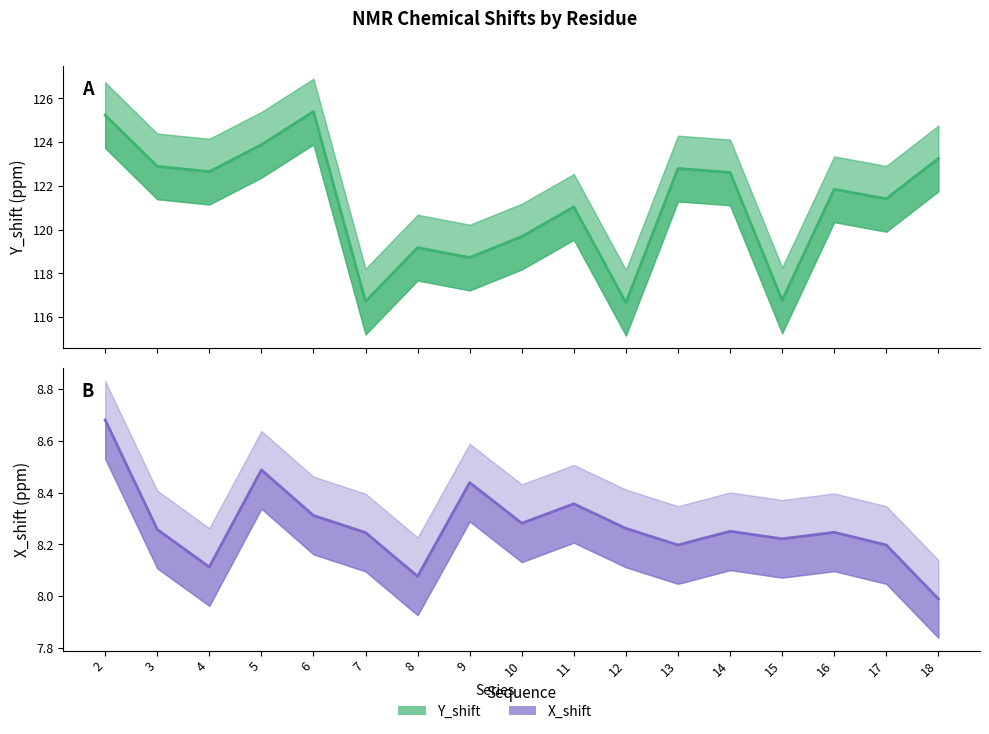

How many categories are shown in the chart?

17